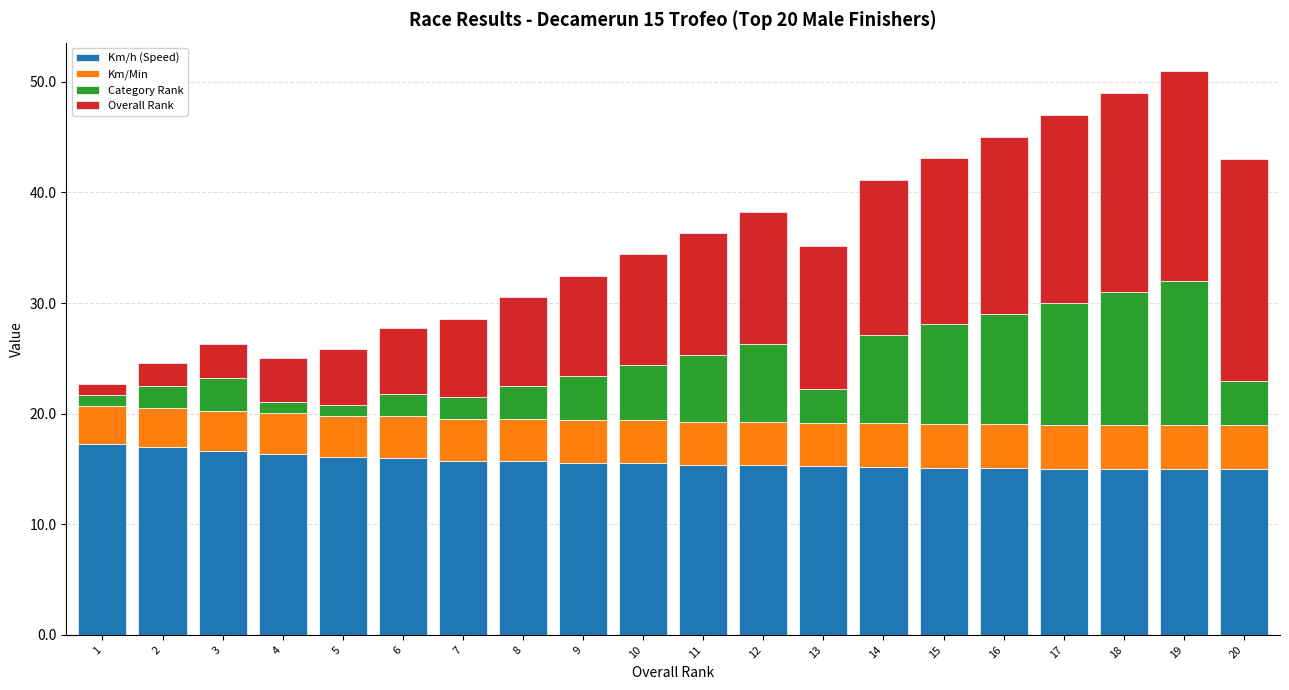

How many categories are shown in the chart?

20